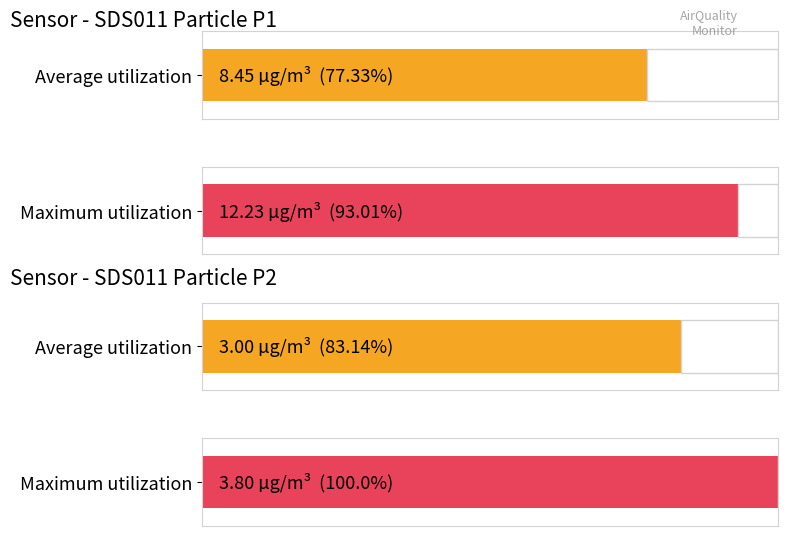

Rank the series at SDS_P1 from highest to lowest value.

Maximum utilization, Average utilization